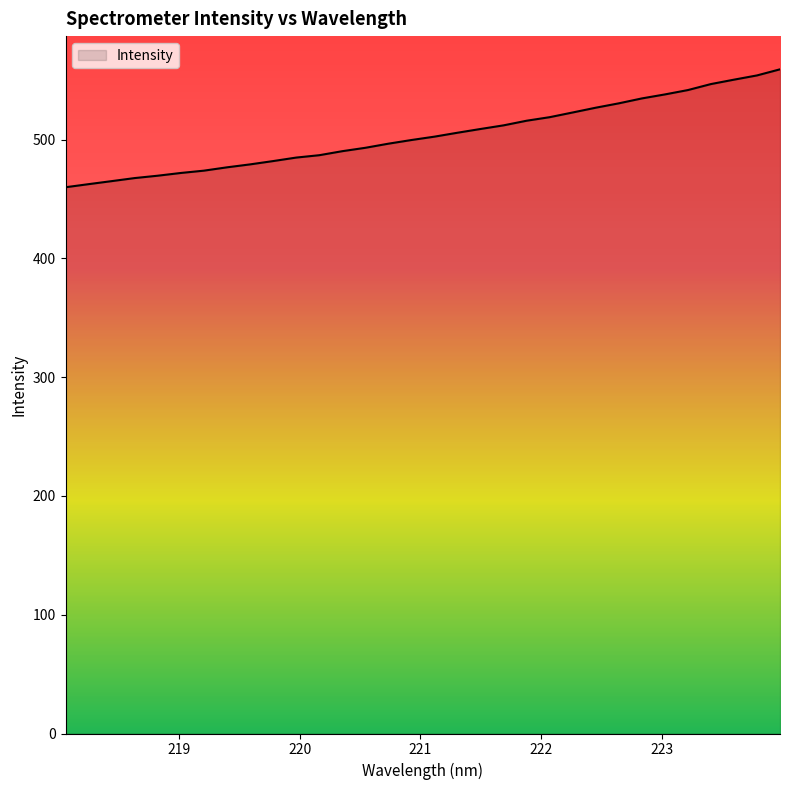

What is the smallest value displayed?

460.0